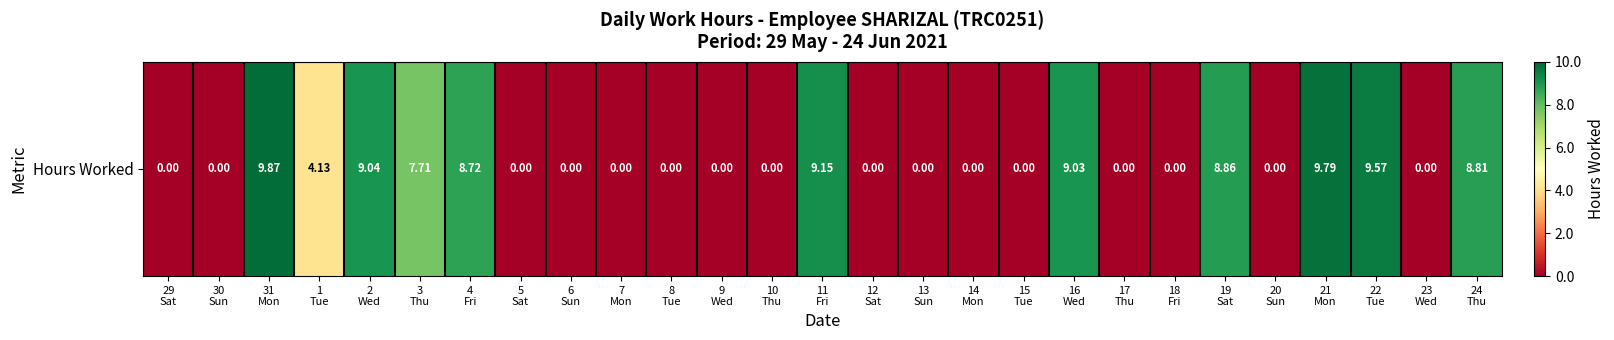

List the labels in order of value, largest first.

31
Mon, 21
Mon, 22
Tue, 11
Fri, 2
Wed, 16
Wed, 19
Sat, 24
Thu, 4
Fri, 3
Thu, 1
Tue, 29
Sat, 30
Sun, 5
Sat, 6
Sun, 7
Mon, 8
Tue, 9
Wed, 10
Thu, 12
Sat, 13
Sun, 14
Mon, 15
Tue, 17
Thu, 18
Fri, 20
Sun, 23
Wed